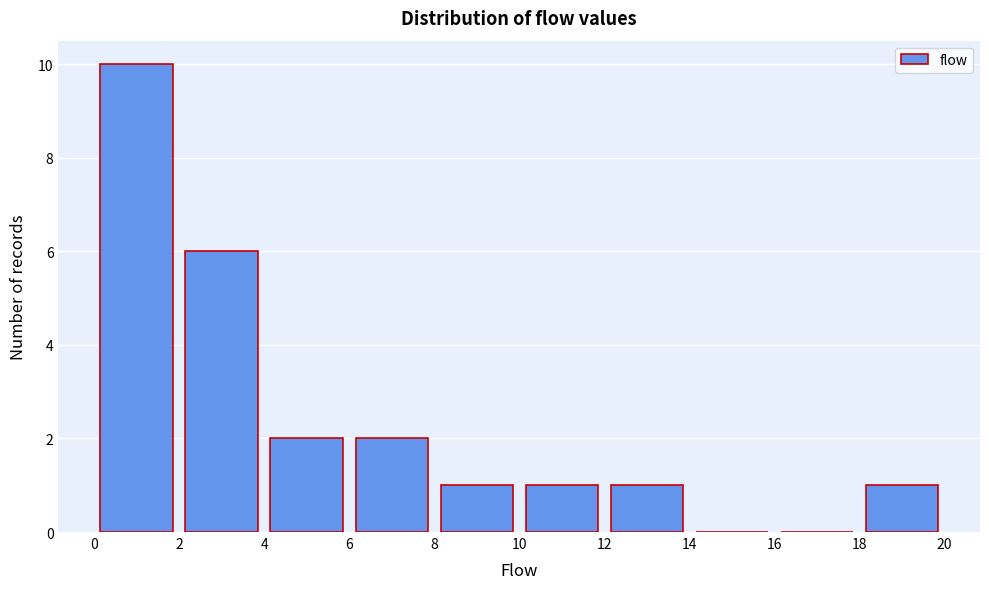

Reading left to right, transcribe this chart: for each bar, give the range it covers on the x-axis and its height. The values are not printed on the chart, so give them approximately, as read against the axis.

0 to 2: 10
2 to 4: 6
4 to 6: 2
6 to 8: 2
8 to 10: 1
10 to 12: 1
12 to 14: 1
14 to 16: 0
16 to 18: 0
18 to 20: 1